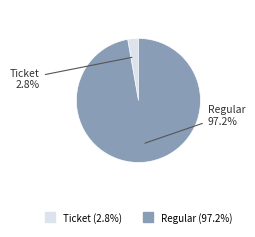

What percentage do Ticket and Regular together represent?

100.0%